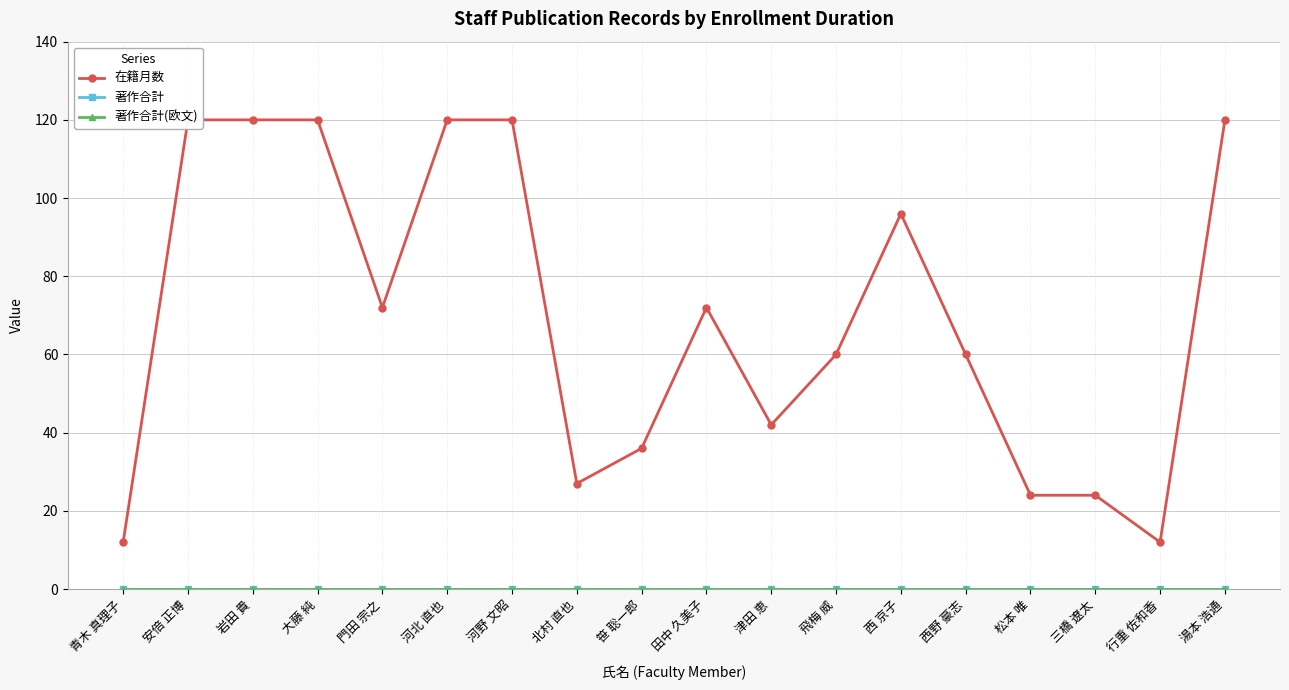

At which category does 在籍月数 reach its first local peak?

田中 久美子